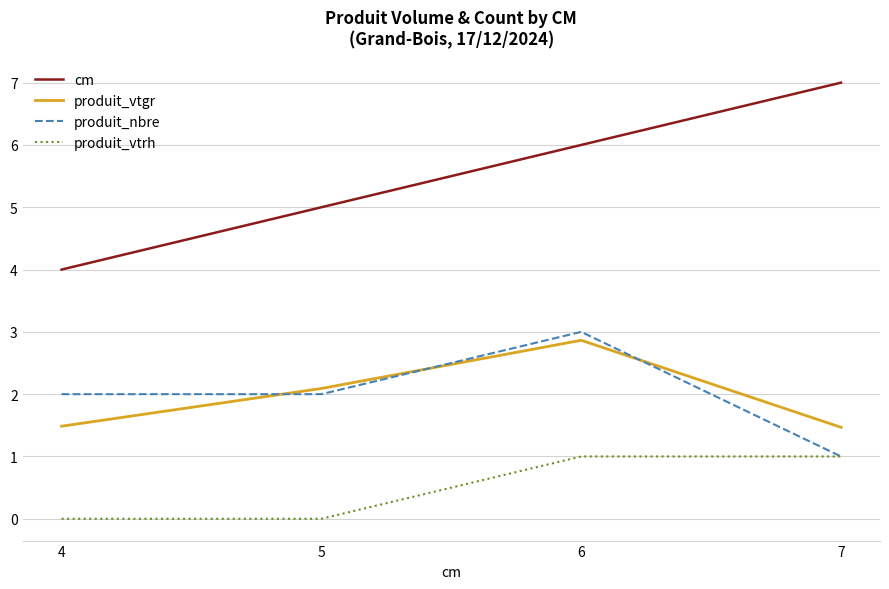

How many lines are shown in the chart?

4